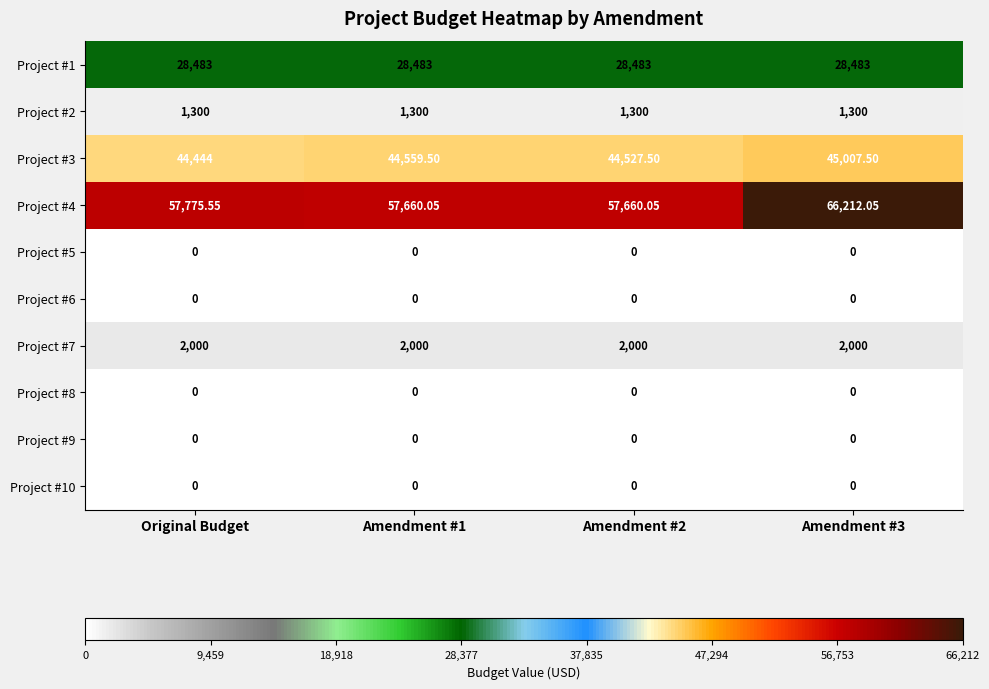

At which category does the chart reach its peak across all series?

Amendment #3